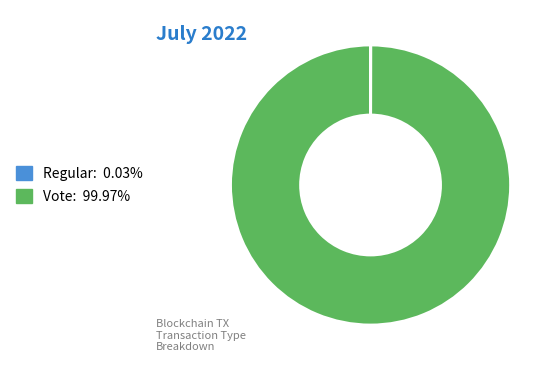

Is there any slice that represents more than half of the pie?

Yes